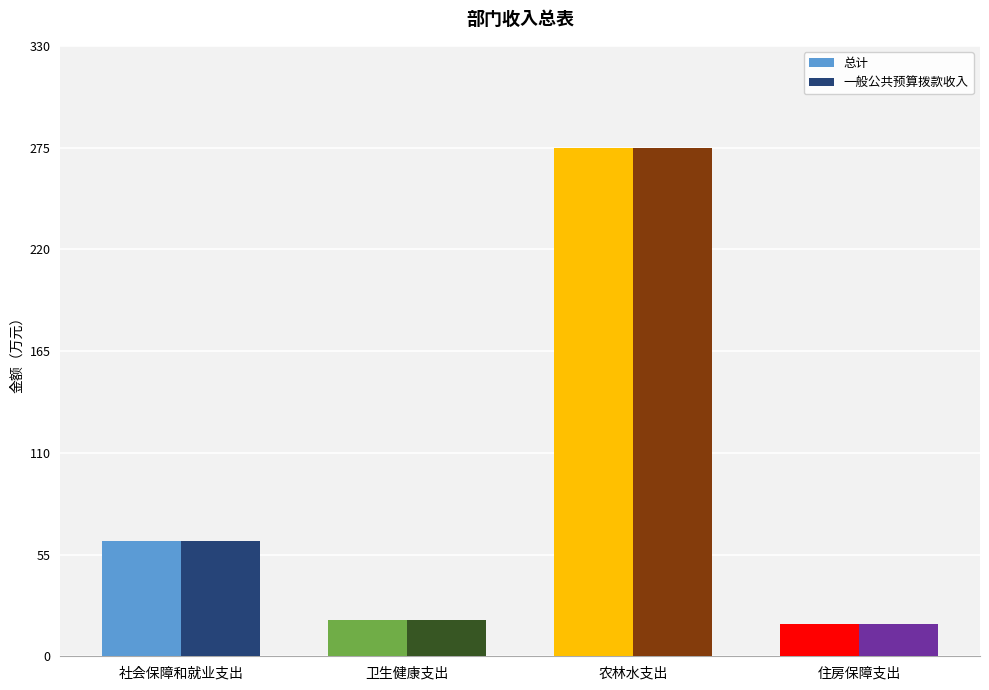

Where does the 总计 series first go above 62?

社会保障和就业支出